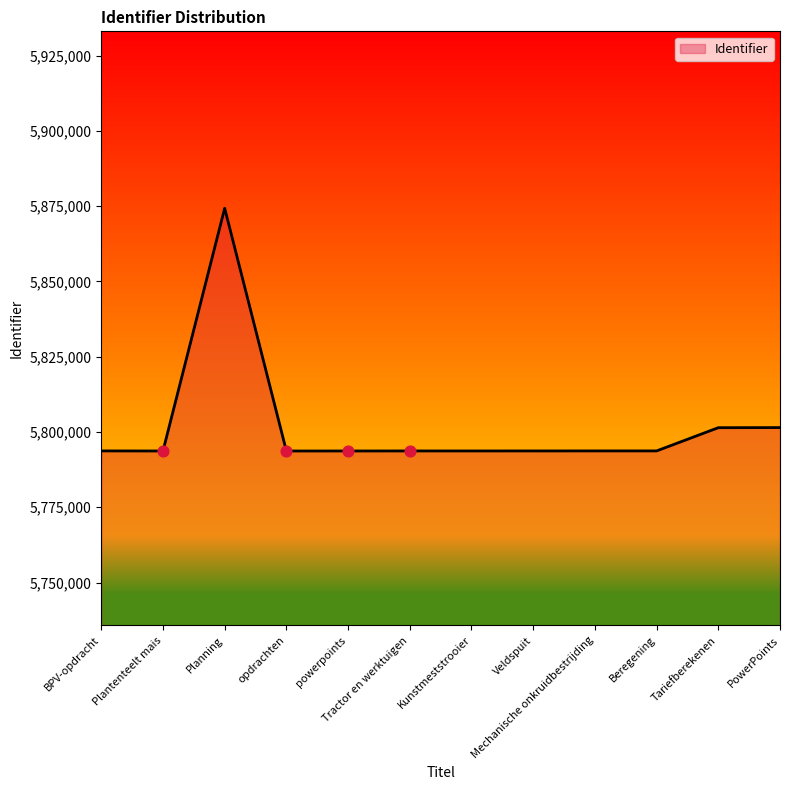

What is the ratio of the value at powerpoints to the value at Mechanische onkruidbestrijding?

1.0